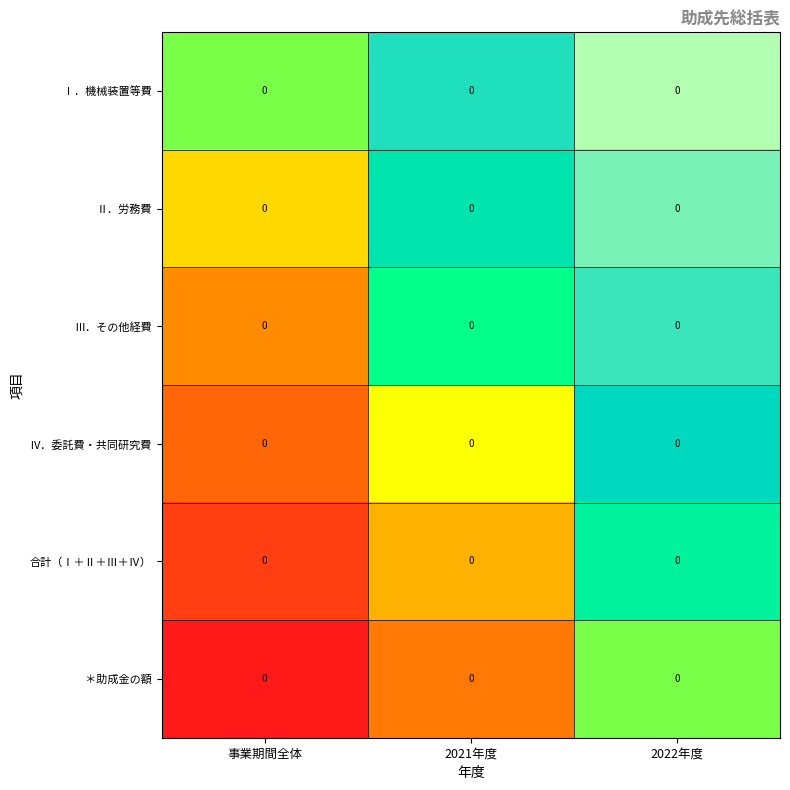

How many Ⅲ．その他経費 values are between -40 and 60?

3